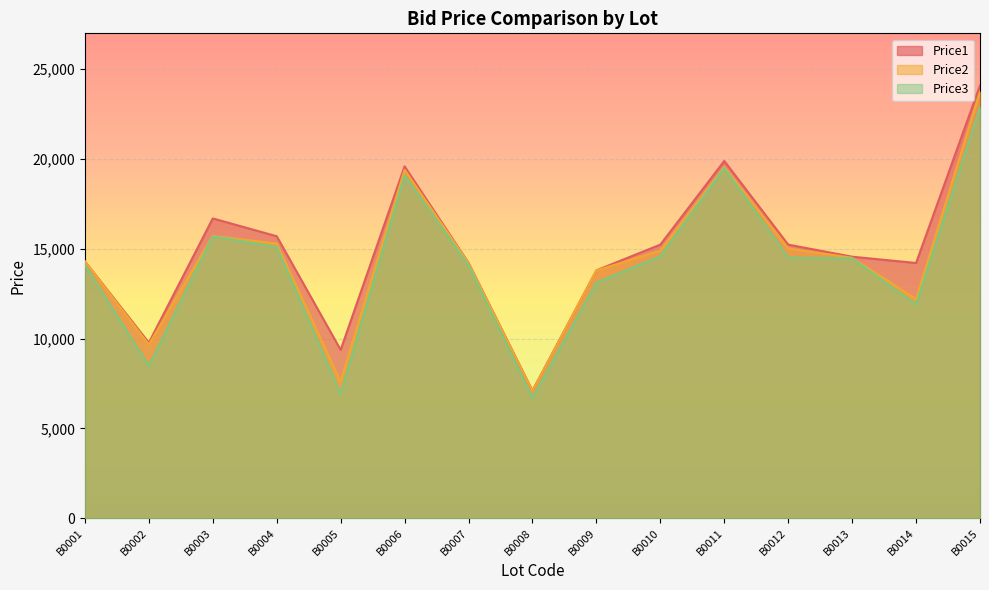

What is the total value across all series at B0007?

42521